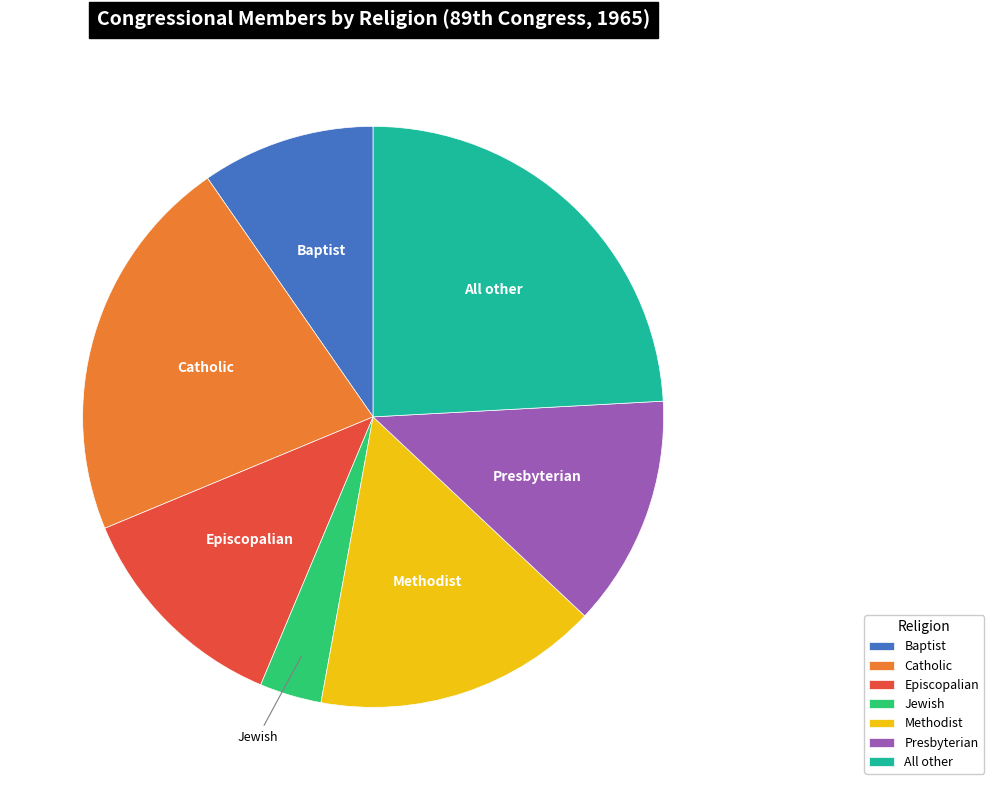

What is the smallest slice in the pie chart?

Jewish